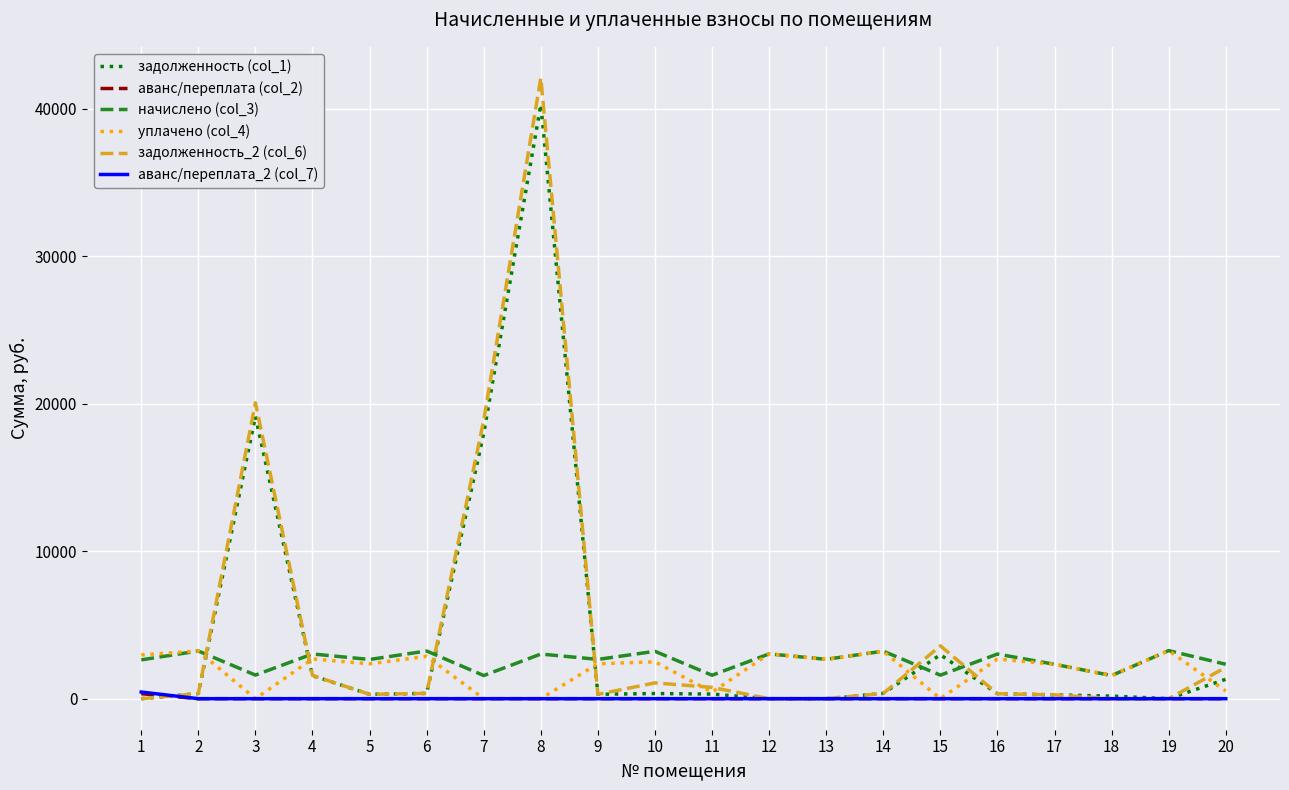

The value of начислено (col_3) at 20 is 2332.4. True or false?

True